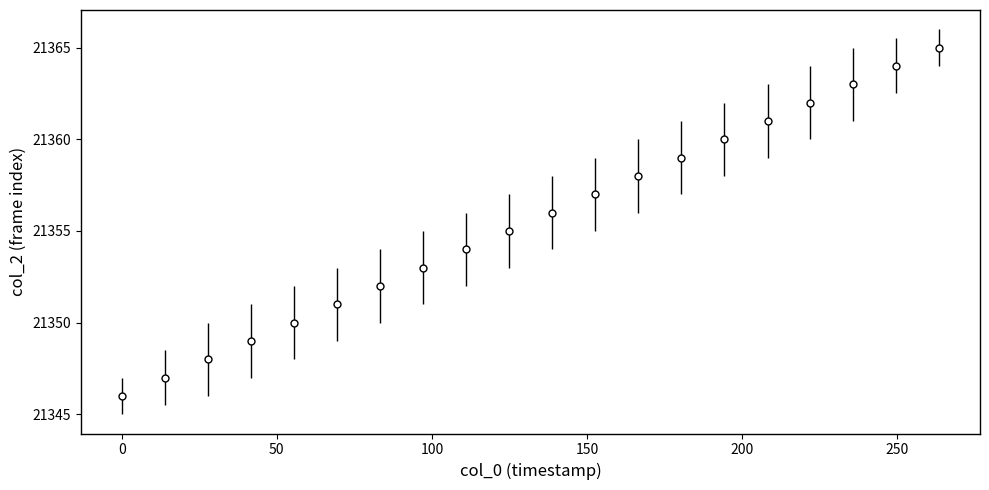

What is the smallest value displayed?

21346